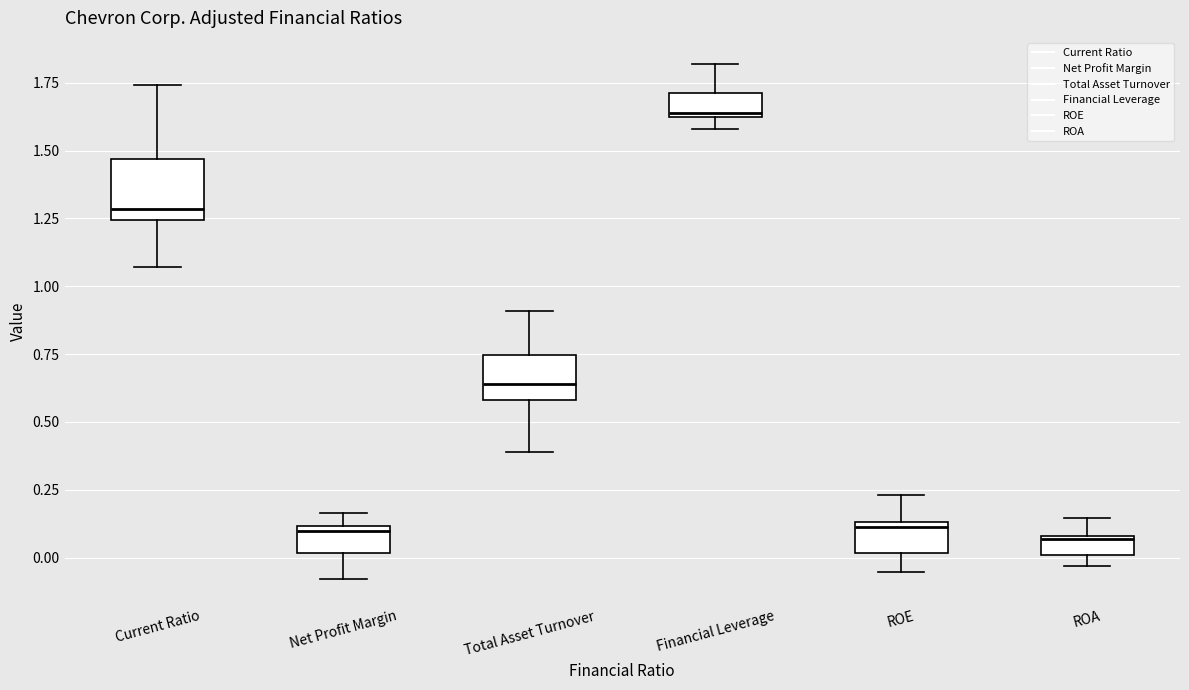

Where does the median line of the box for Financial Leverage sit on the y-axis? The values are not printed on the chart, so give them approximately, as read against the axis.

1.65